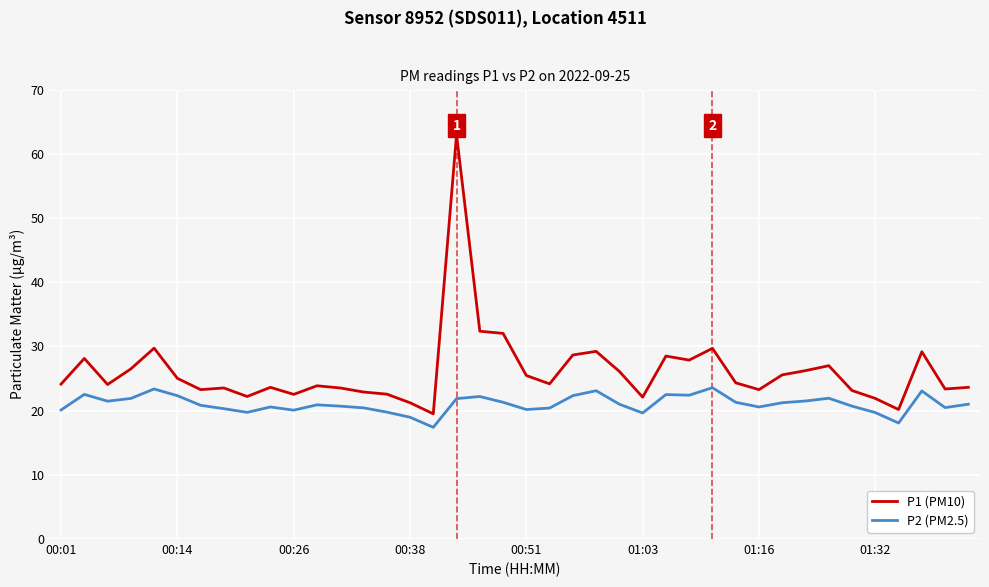

What are all the series names shown in the legend?

P1 (PM10), P2 (PM2.5)